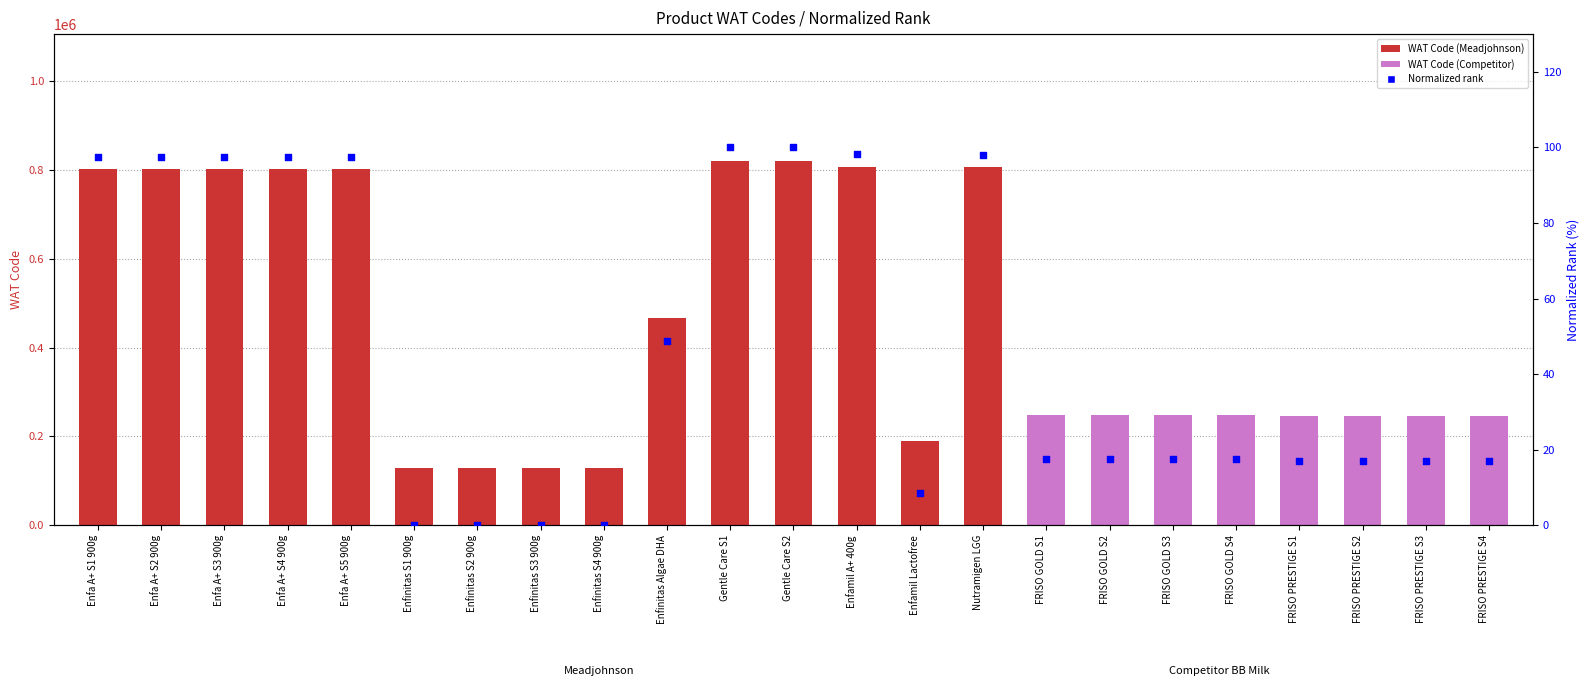

Which series contains the lowest Y value?

Normalized rank